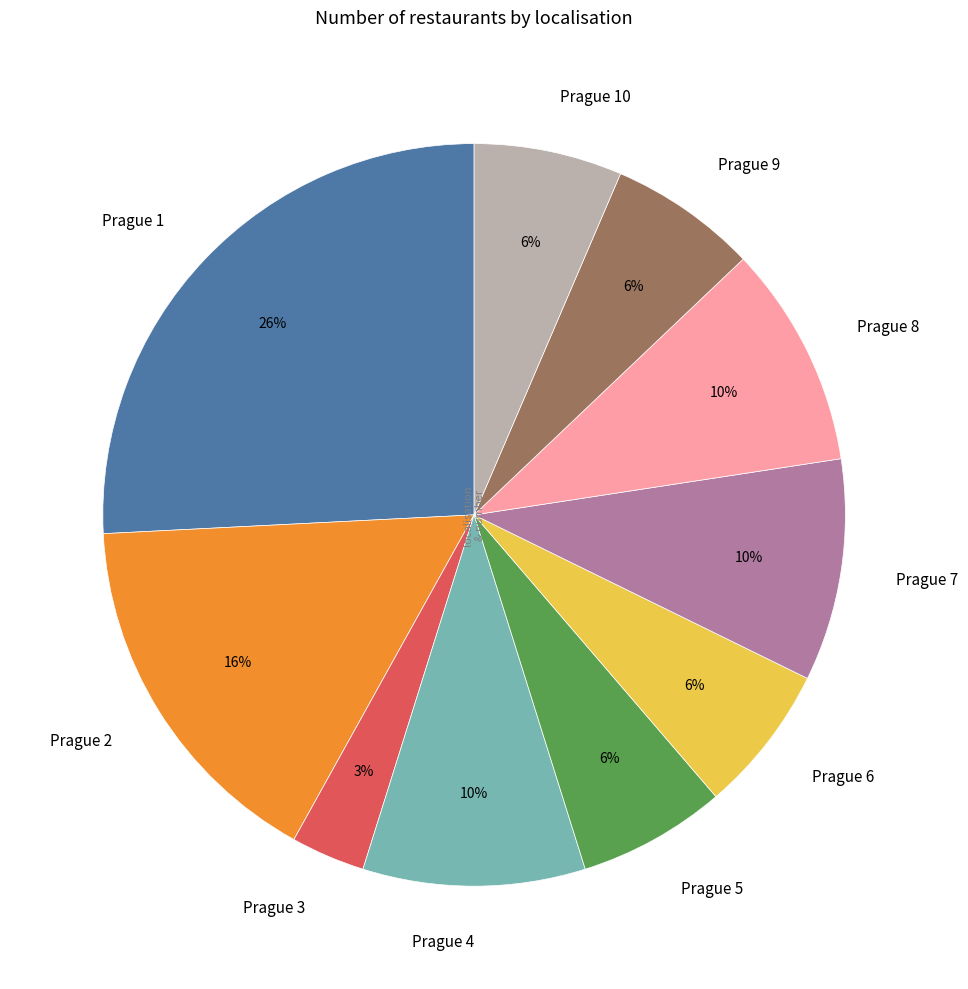

How many segments does this pie chart have?

10